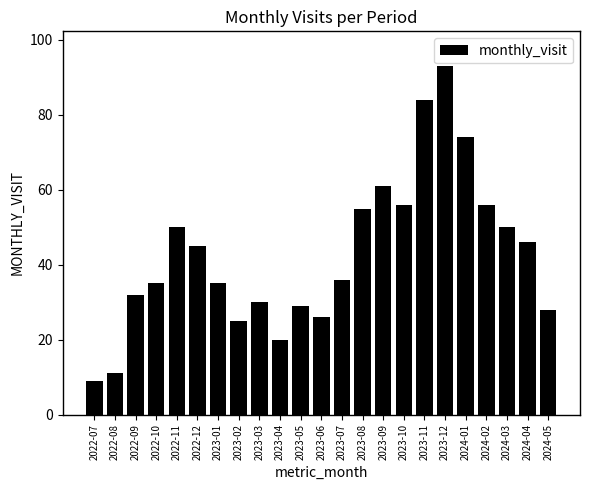

The value at 2024-05 is 28. True or false?

True